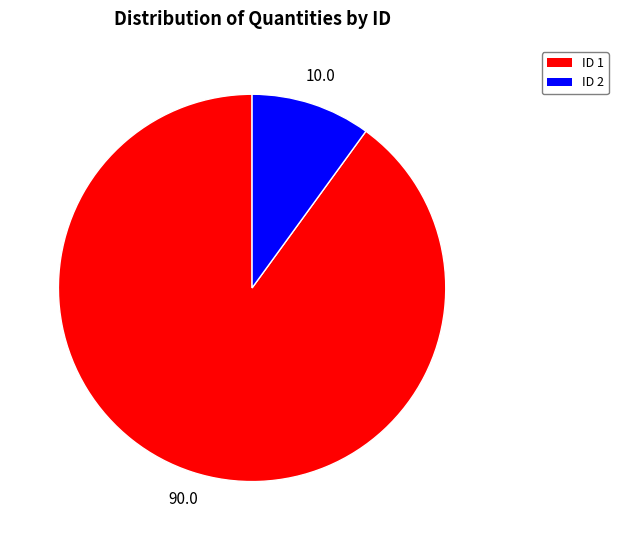

Is it true that ID 1 is 90% of the pie?

True